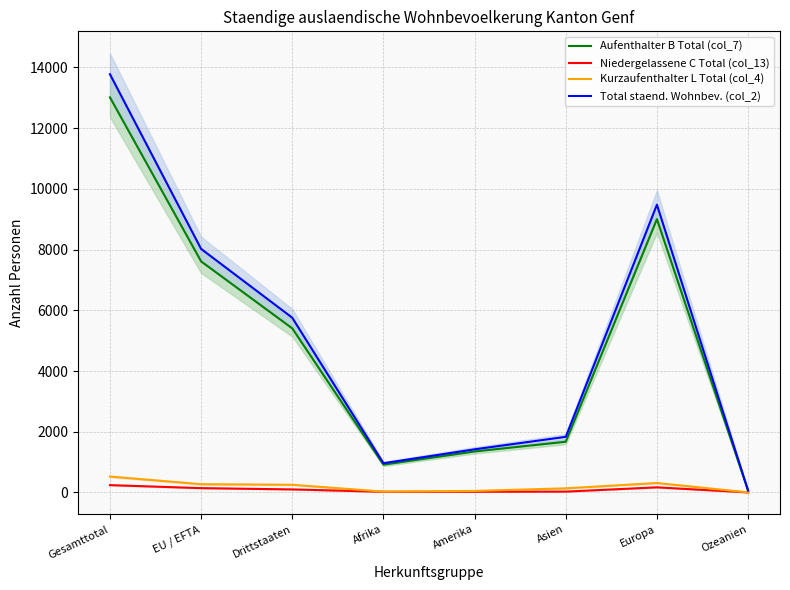

Which series has the largest total across all categories?

Total staend. Wohnbev. (col_2)